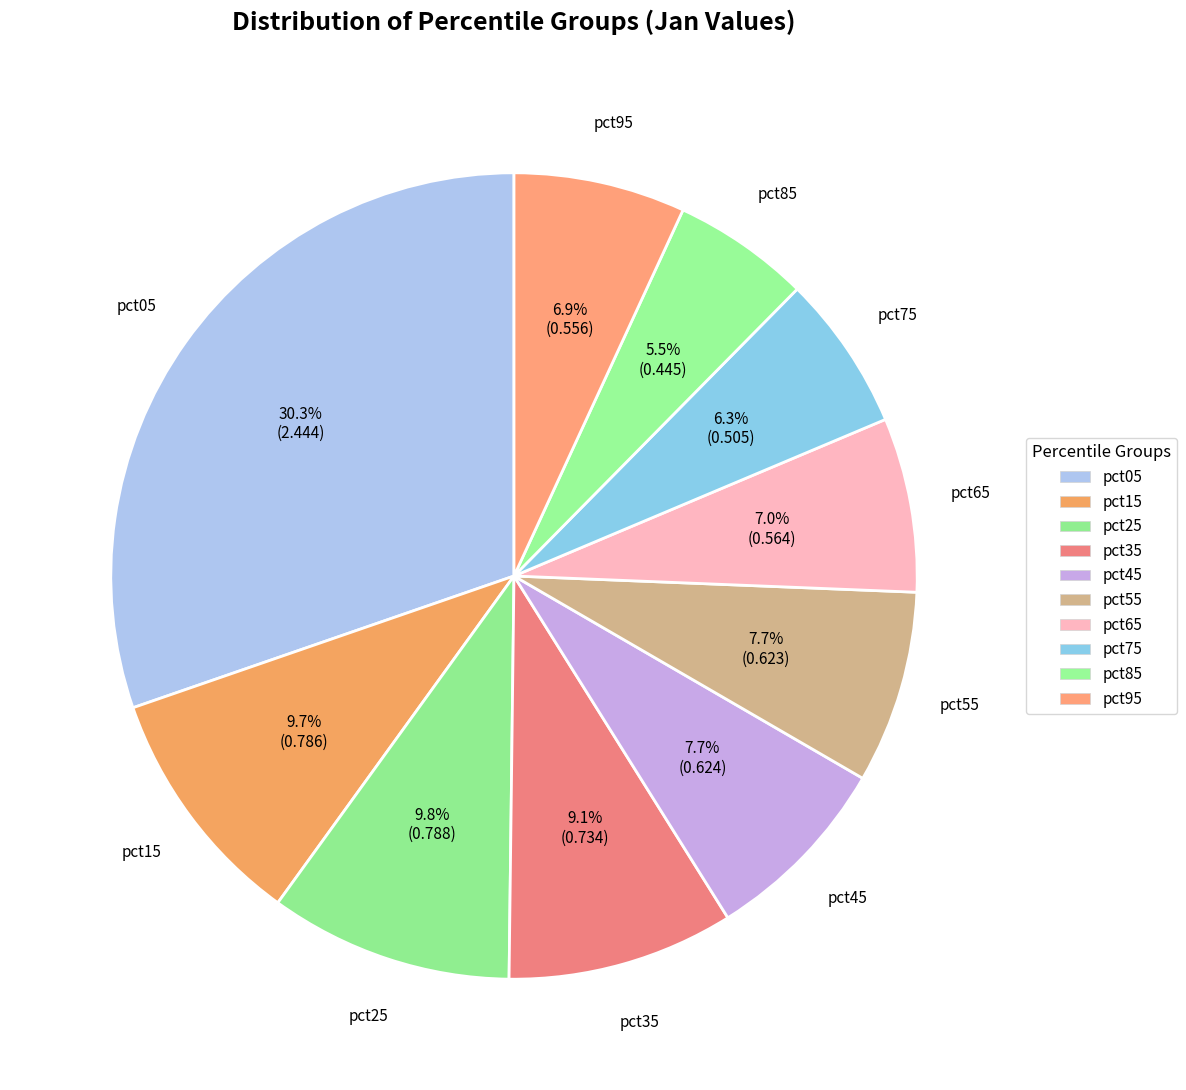

What is the total percentage of pct35 and pct55?

16.8%